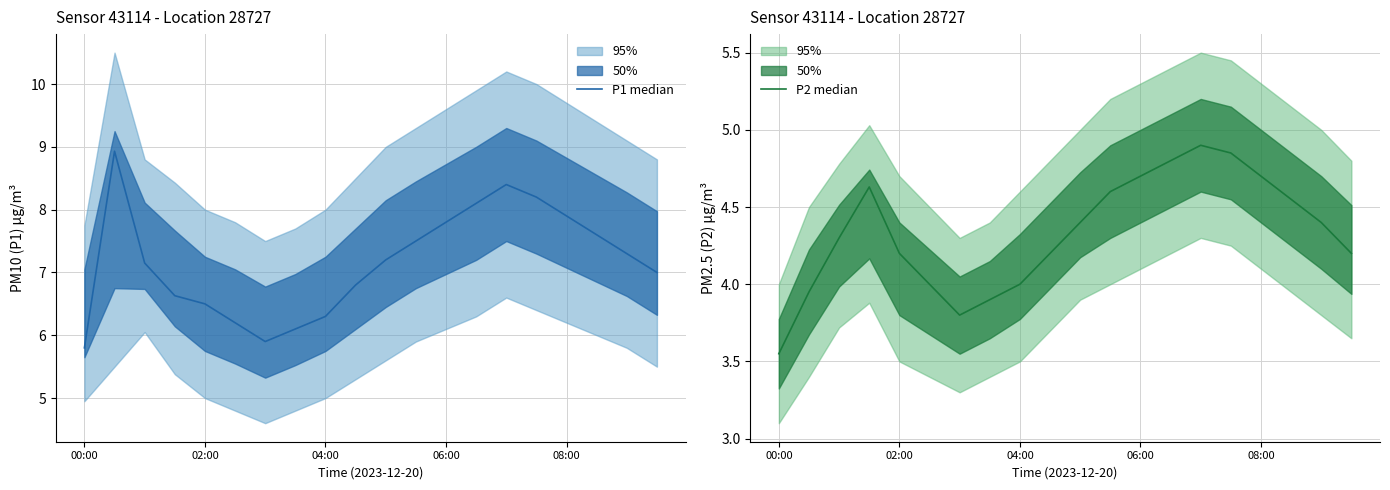

True or false: P2 median and P1 median cross at least once.

False